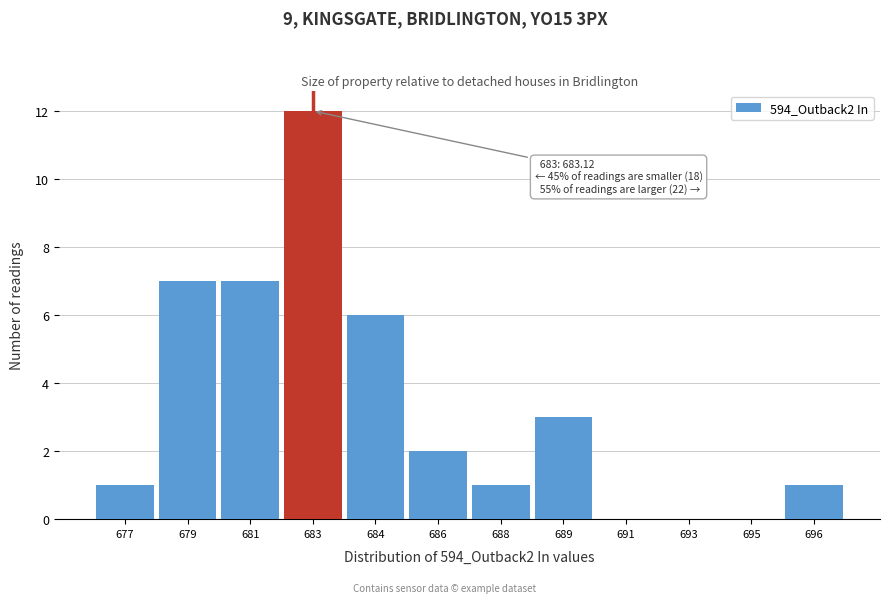

Reading left to right, transcribe all the data shown in this chart.

677=1	679=7	681=7	683=12	684=6	686=2	688=1	689=3	691=0	693=0	695=0	696=1